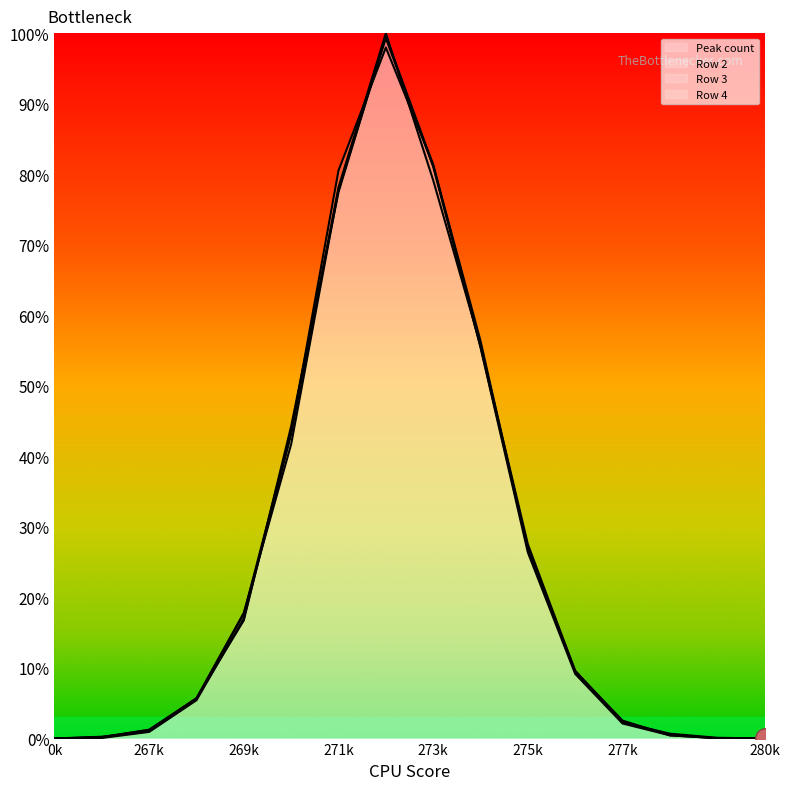

At which label does Row 3 first exceed 9?

269k